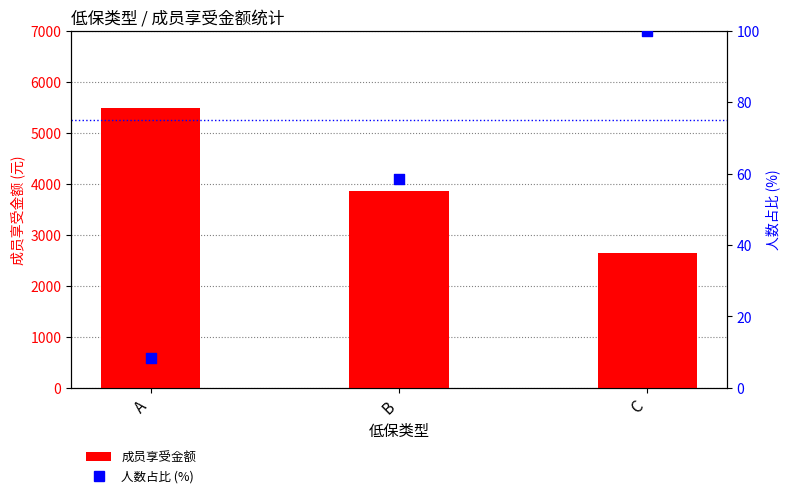

Which series reaches the minimum Y coordinate?

人数占比 (%)